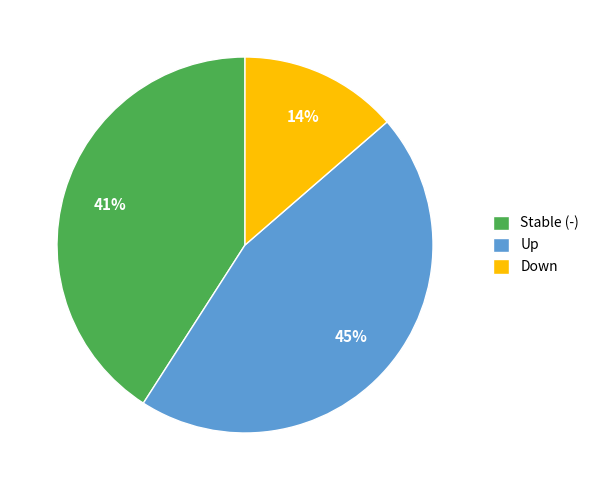

Which has a higher value, Down or Stable (-)?

Stable (-)